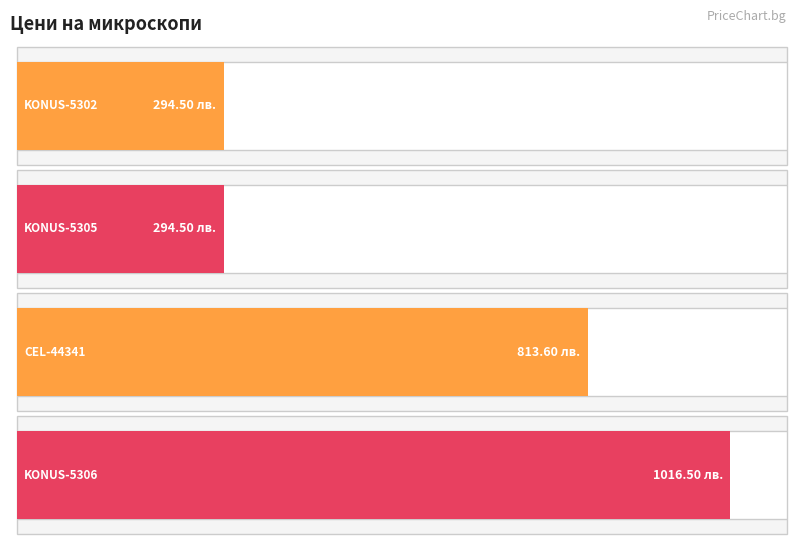

At which label is the value closest to 655?

CEL-44341